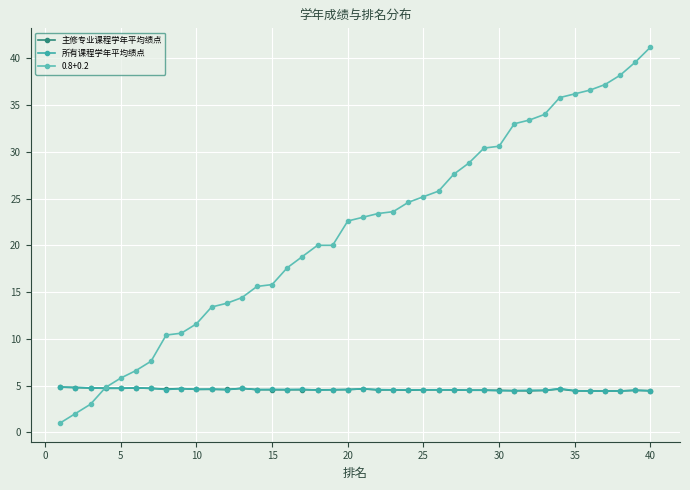

How many data points does each series have?

40